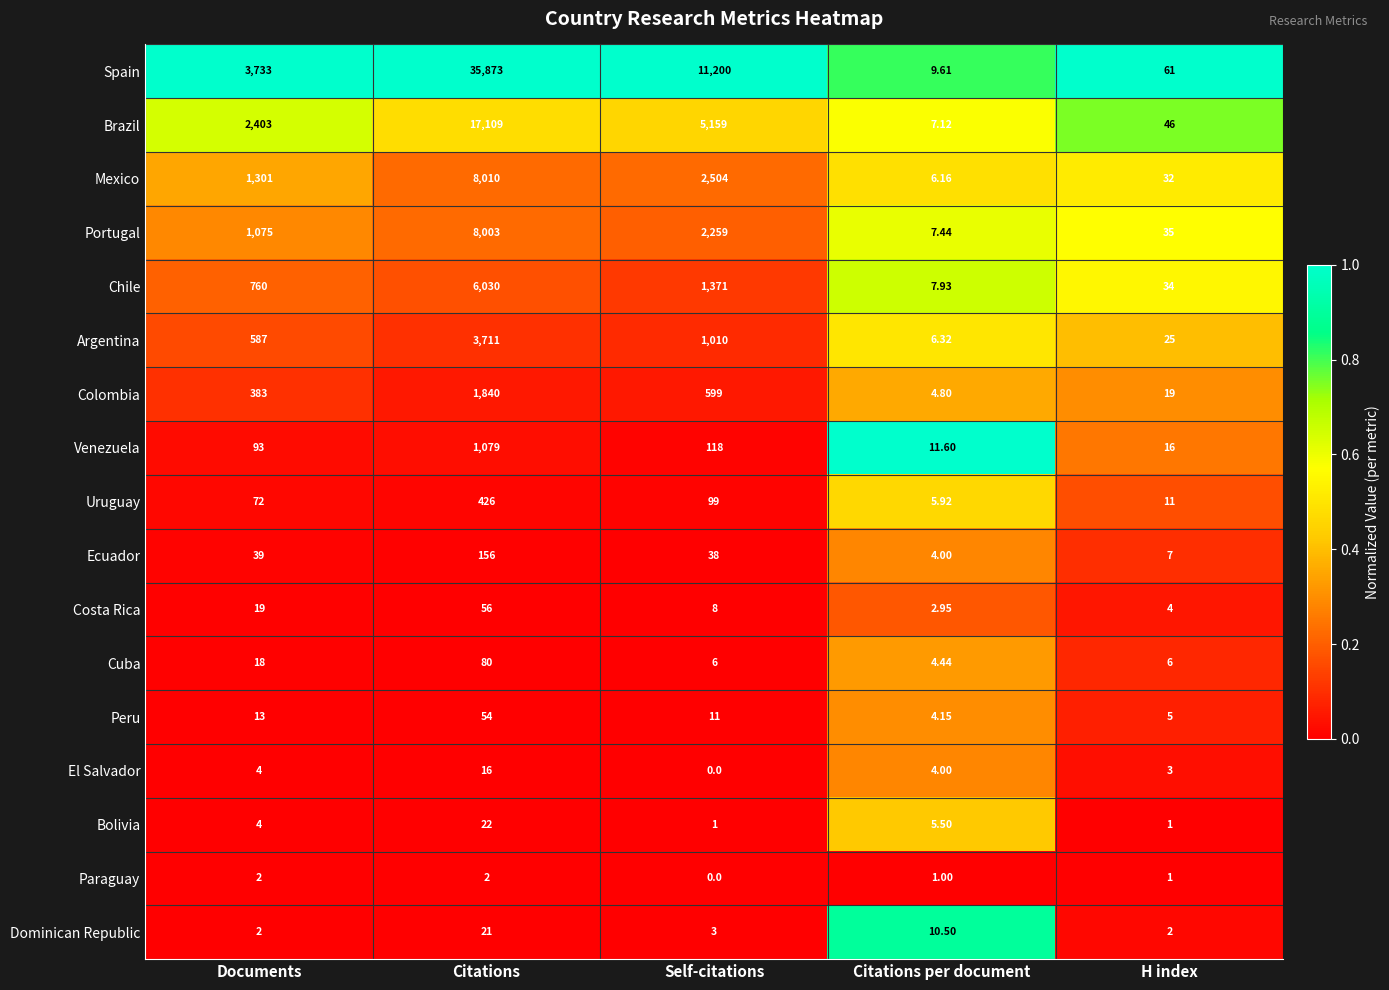

At which label does Cuba first exceed 6?

Documents